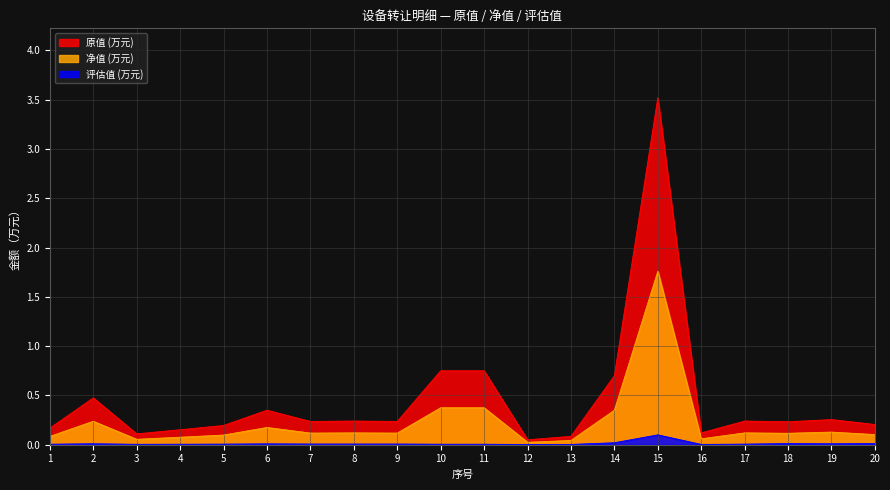

At 2, list the series in order from largest to smallest.

原值 (万元), 净值 (万元), 评估值 (万元)